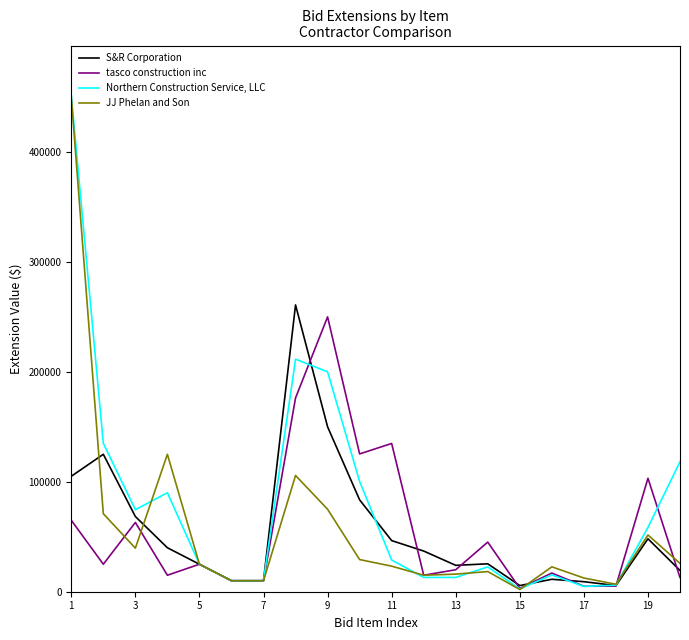

True or false: JJ Phelan and Son and S&R Corporation cross at least once.

True